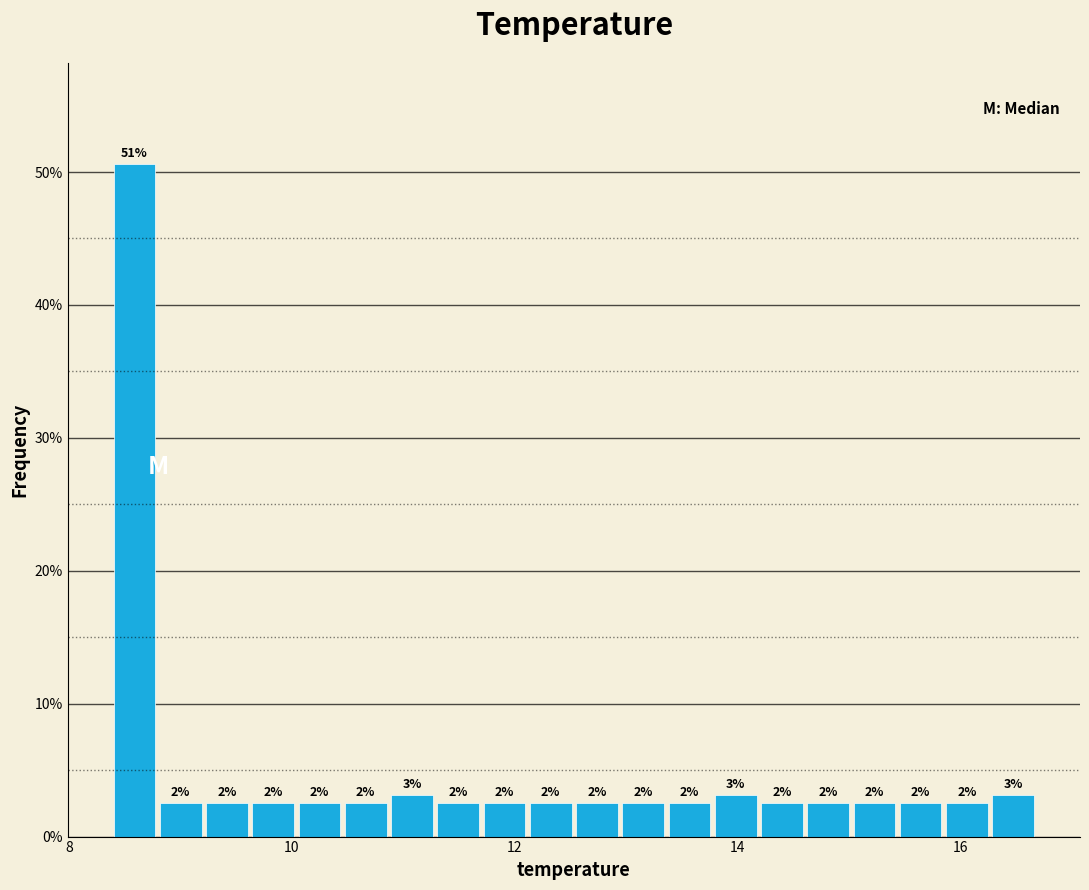

Around what value on the x-axis is the tallest bar? Give the approximate position of its centre, as read against the axis.

8.6